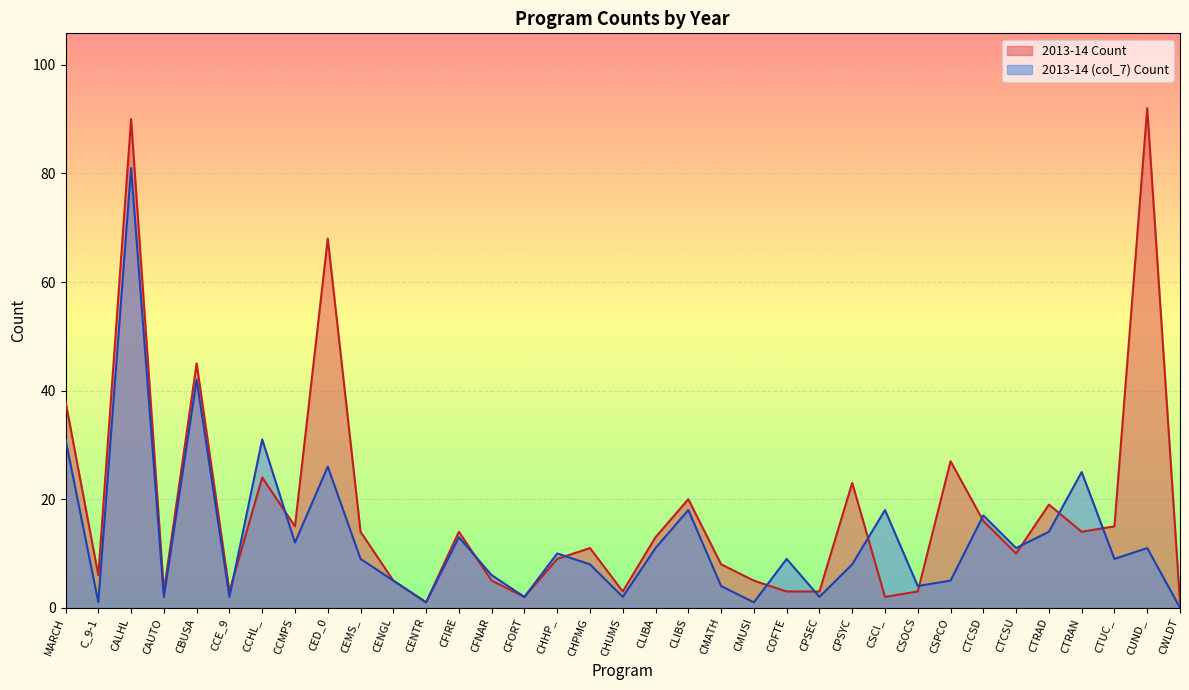

Which series ends up on top after the final intersection of 2013-14 Count and 2013-14 (col_7) Count?

2013-14 Count